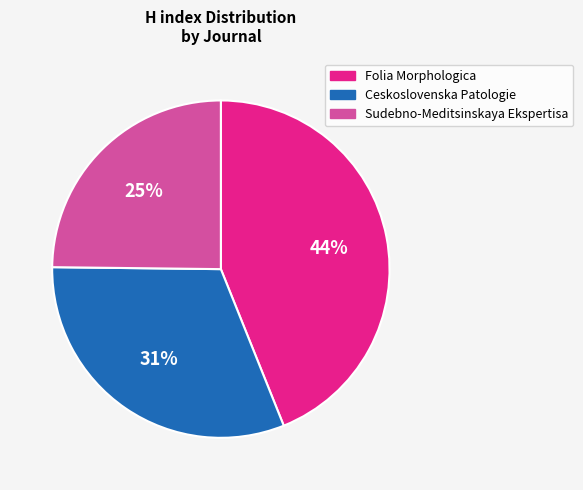

To the nearest percent, what portion does Folia Morphologica represent?

44%